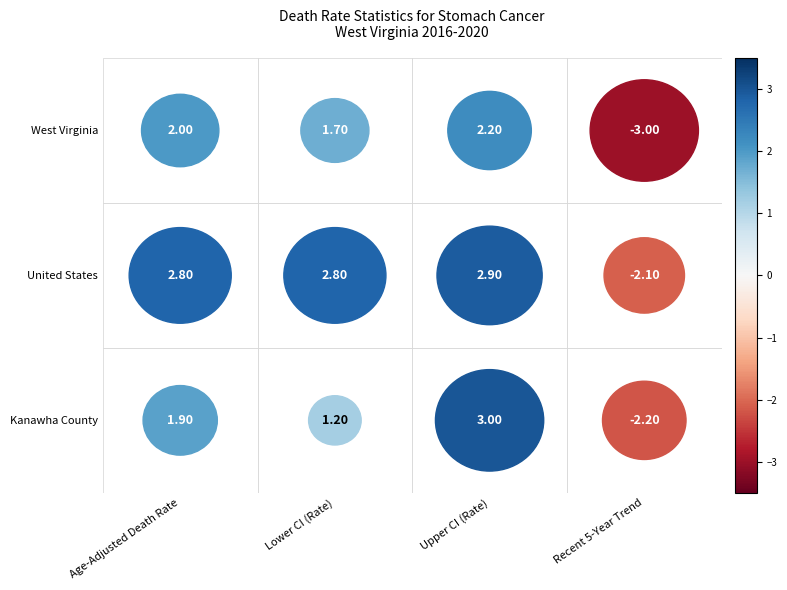

At which category is the sum across all series the highest?

Upper CI (Rate)